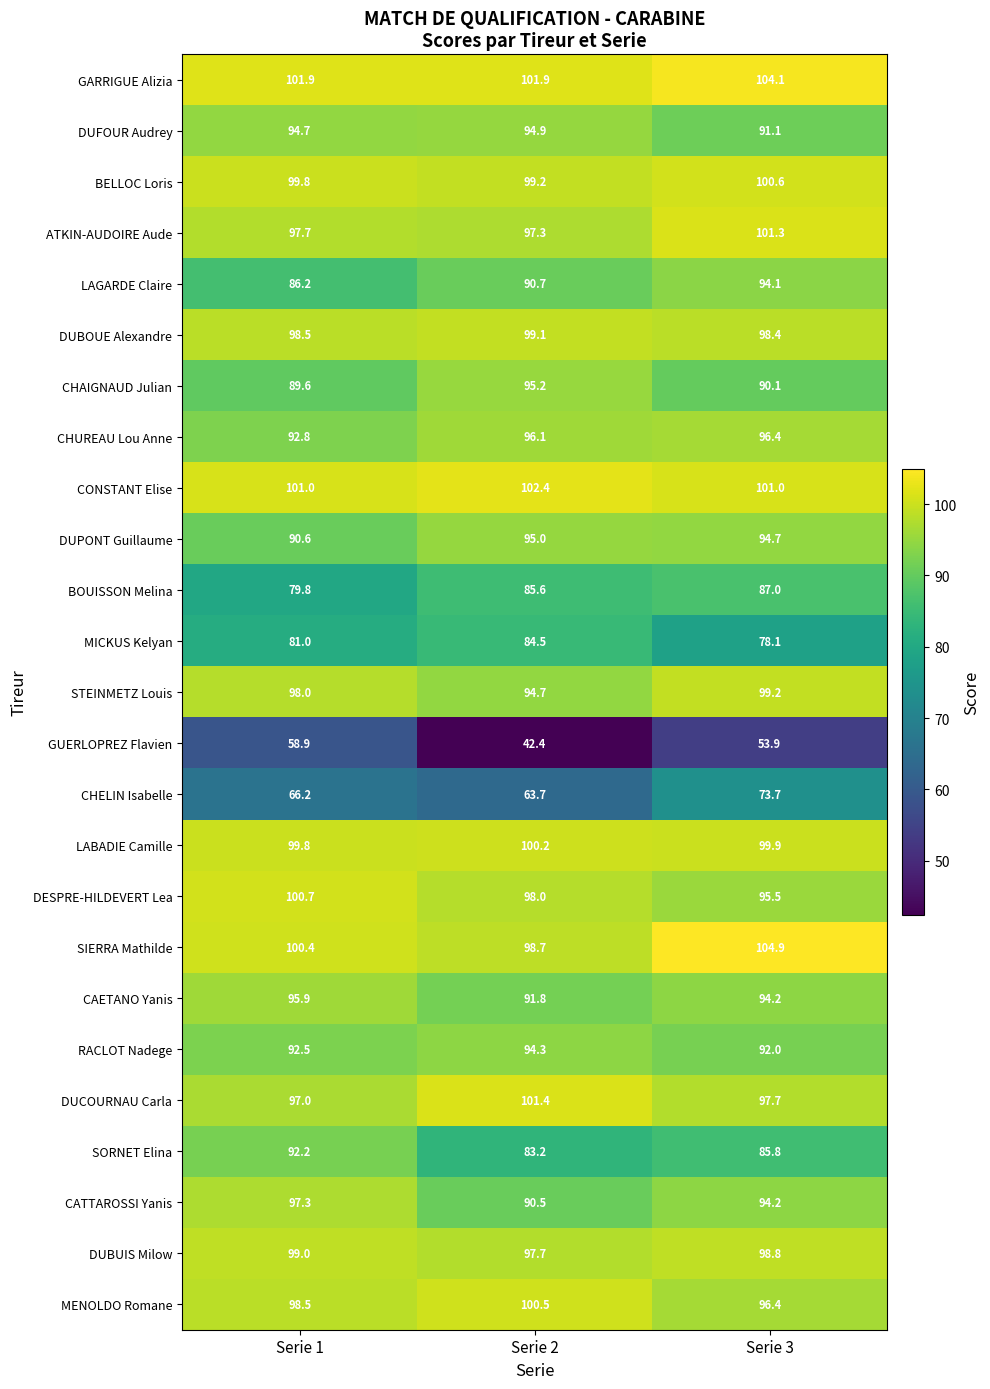

How many distinct data groups are displayed?

25